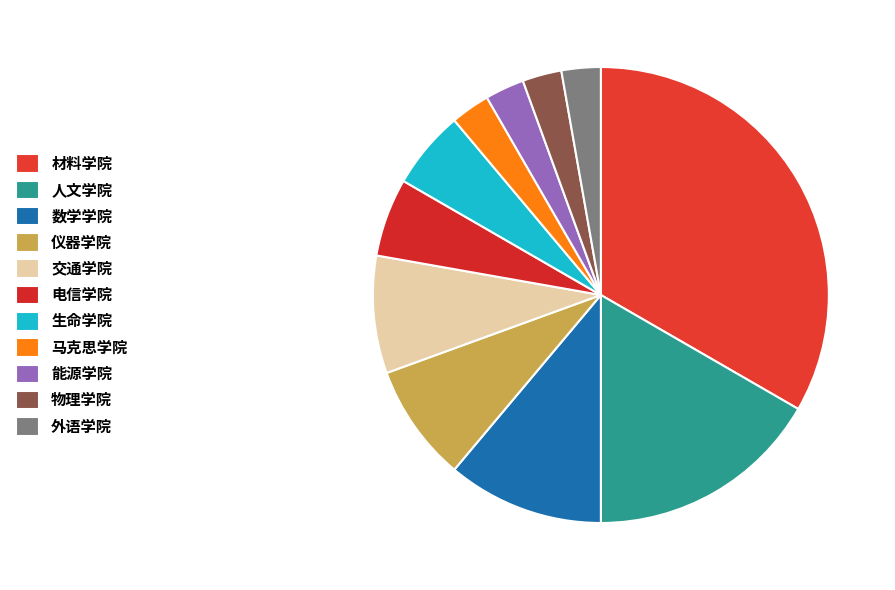

True or false: 人文学院 accounts for 17% of the total.

True